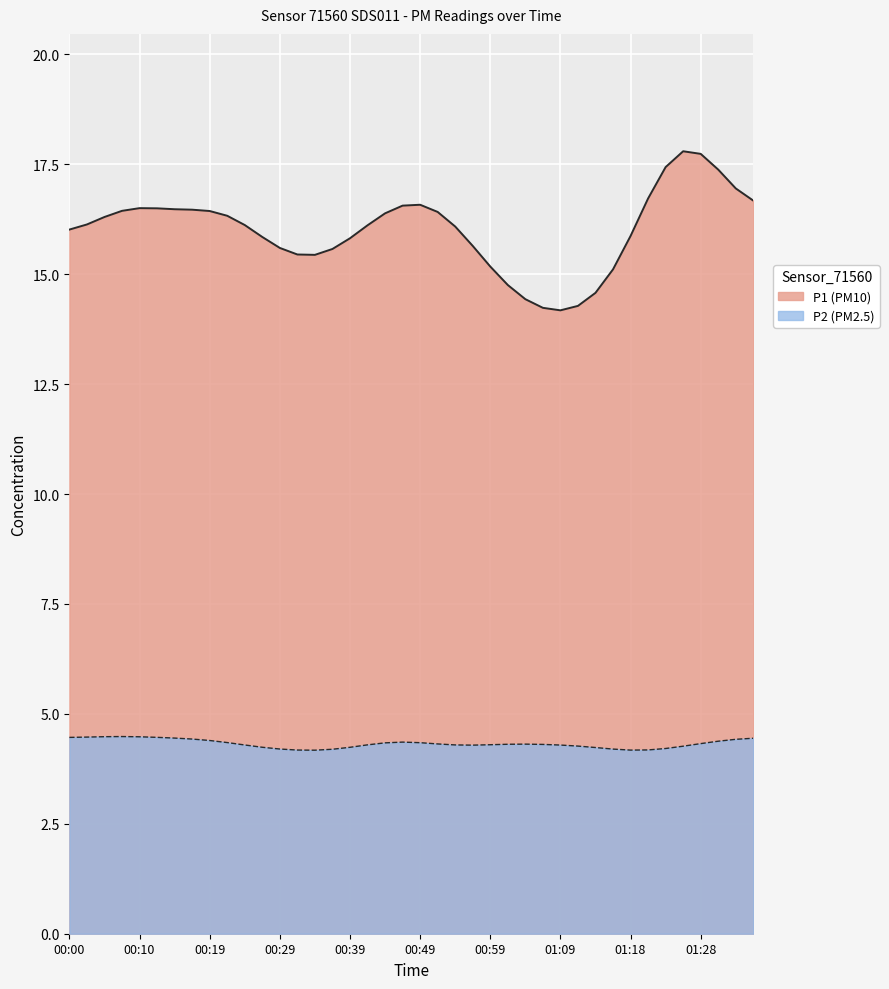

True or false: P1 (PM10) and P2 (PM2.5) cross at least once.

False